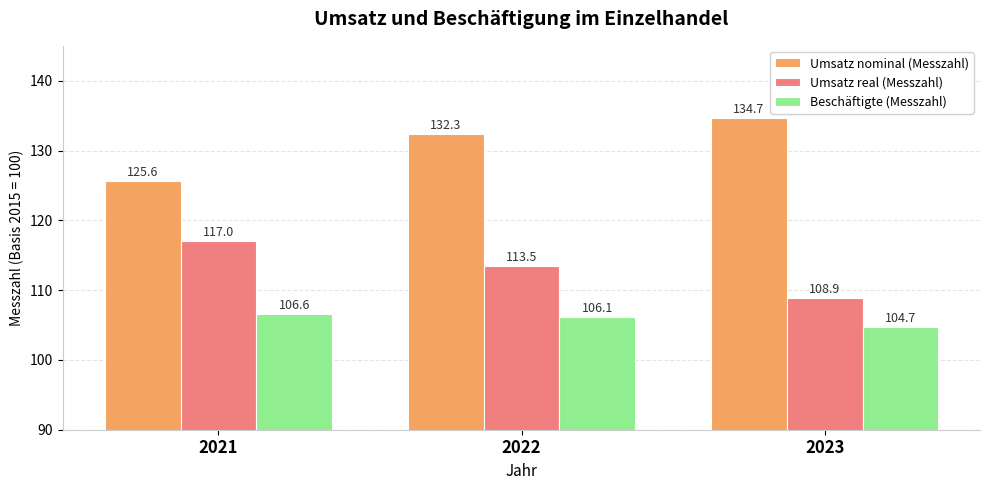

At which label does Umsatz nominal (Messzahl) first exceed 132?

2022